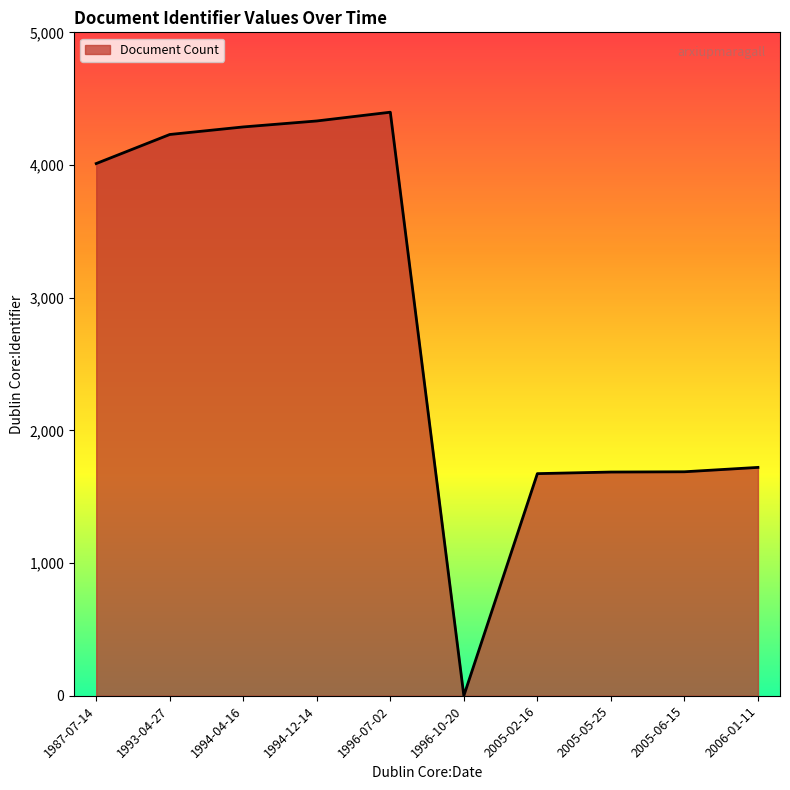

What is the change in value from 1996-10-20 to 2005-02-16?

+1674